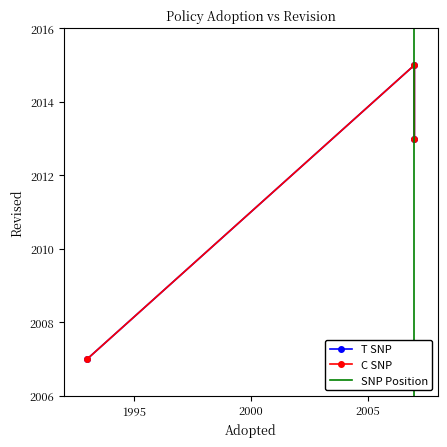

The value of C SNP at 2007 is 2015. True or false?

True